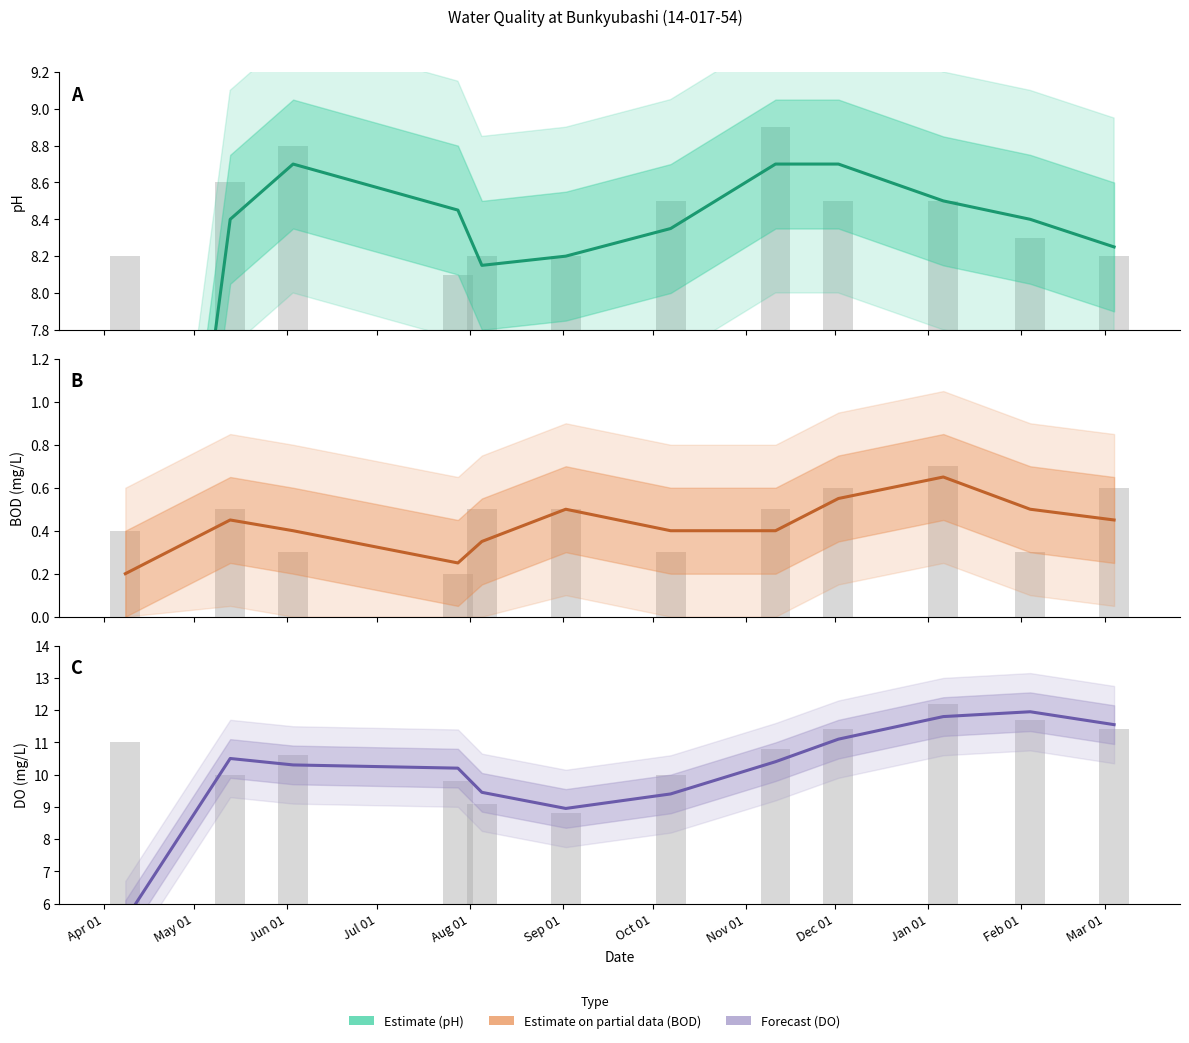

Between Nov 01 and Feb 01, which series saw the biggest shift?

Forecast